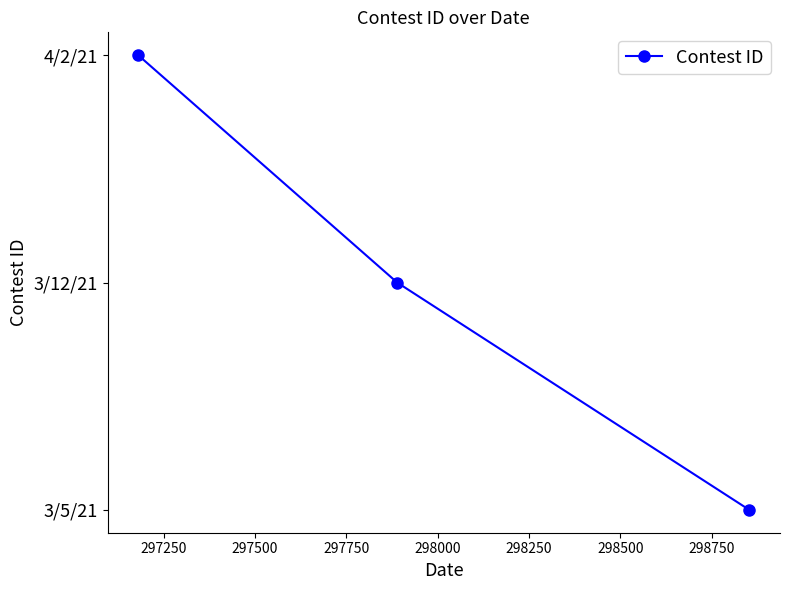

The value at 297000 is 1. True or false?

False